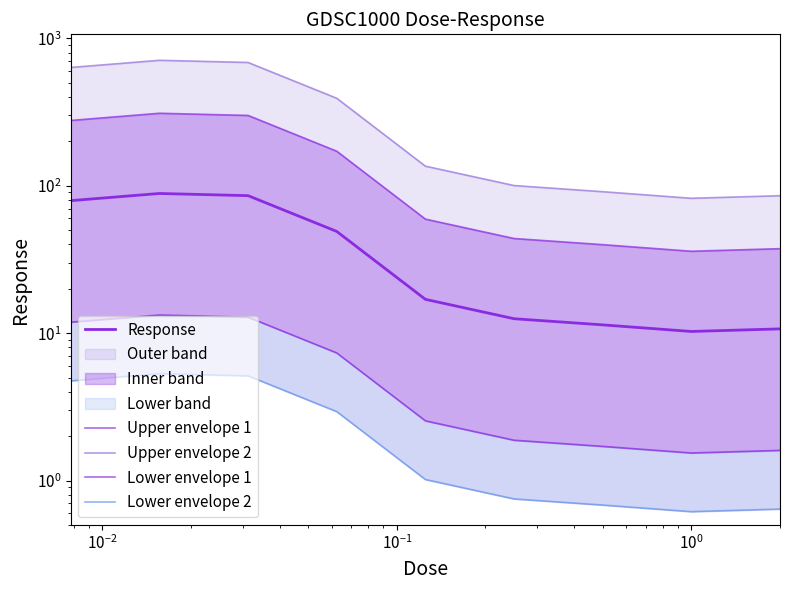

In Upper envelope 2, how many points are higher than both neighbors (excluding endpoints)?

1